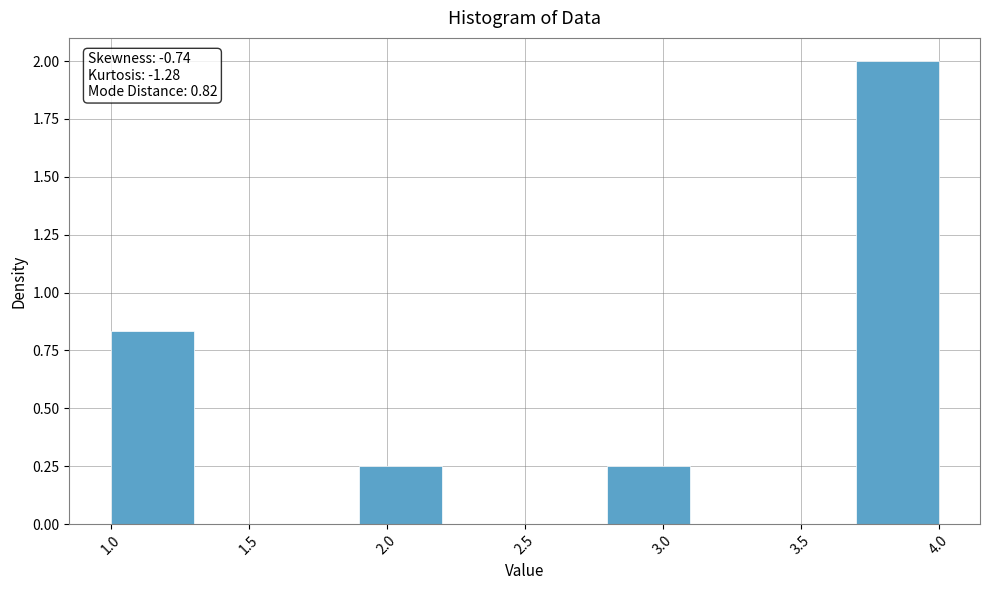

Over which range of the x-axis is the bar tallest?

3.7 to 4.0